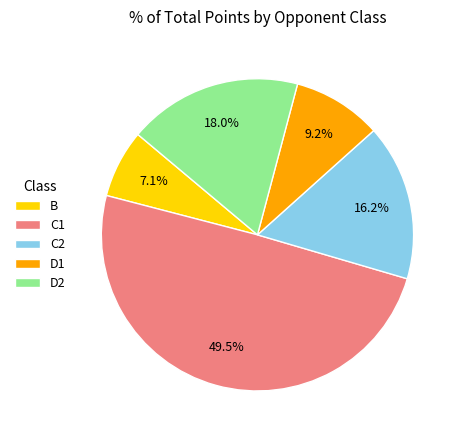

To the nearest percent, what portion does D1 represent?

9%